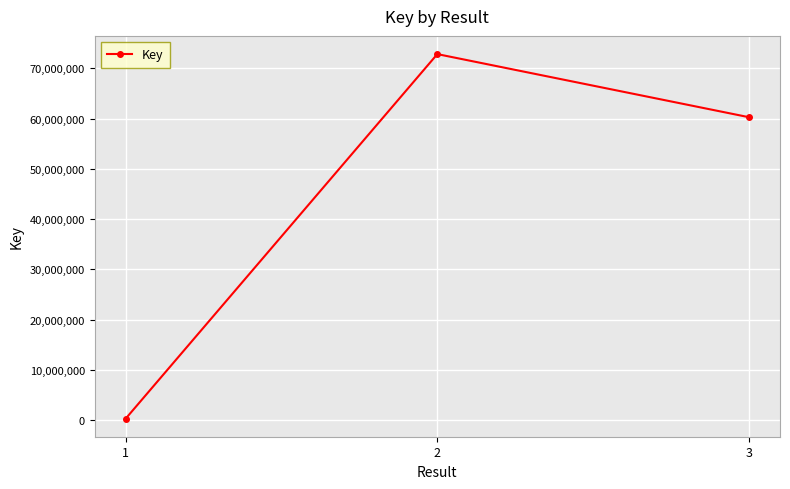

What is the minimum value shown in the chart?

335639